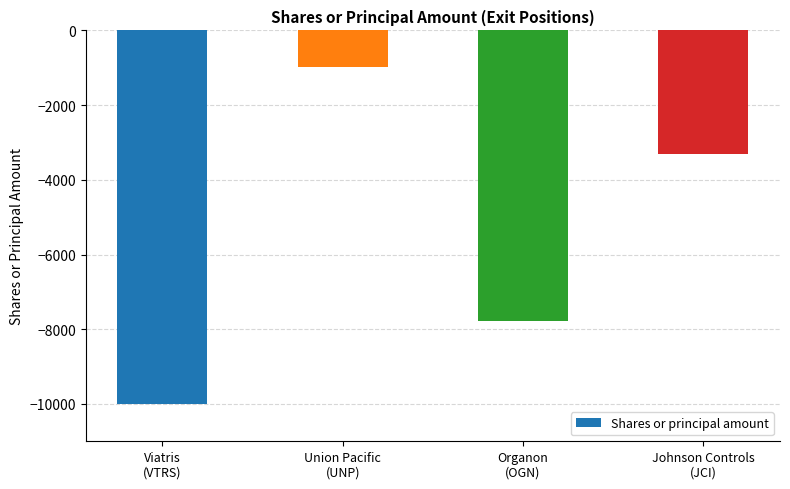

Which label corresponds to the smallest value in the chart?

Viatris
(VTRS)